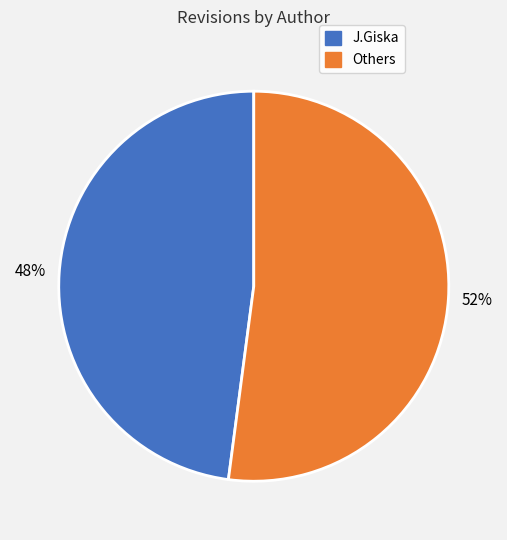

To the nearest percent, what is the difference between the largest and smallest slice percentages?

4%